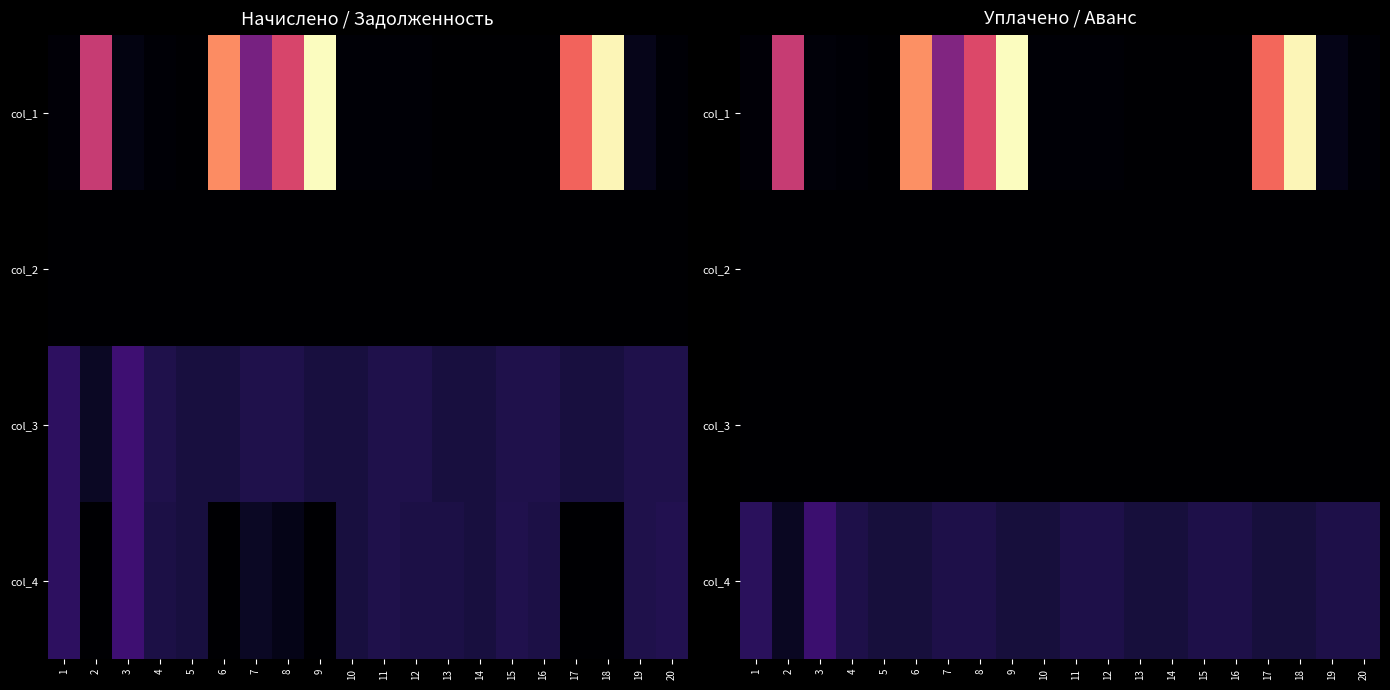

Where is col_3 nearest to the value 0?

1